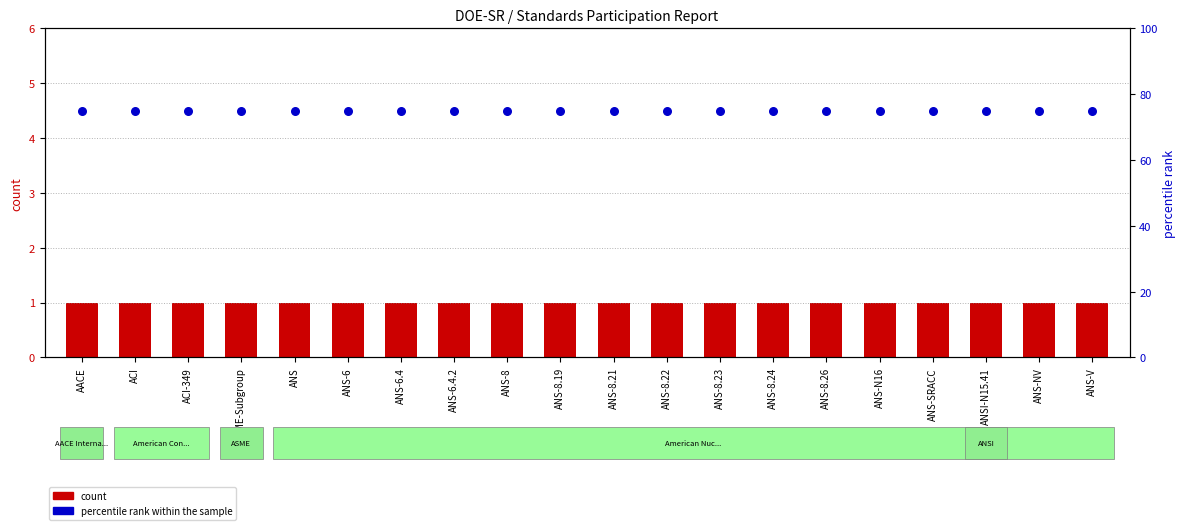

Which series has the largest Y range (max minus min)?

count